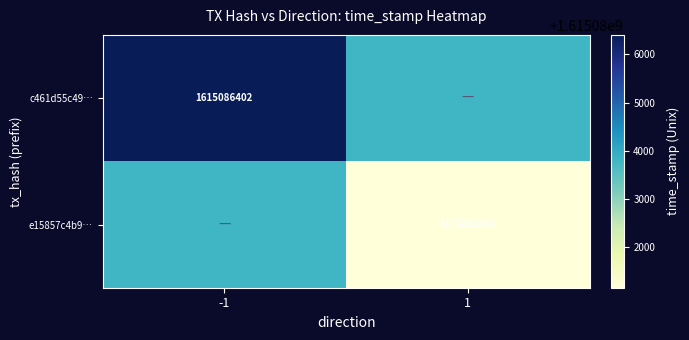

Which has a higher value, -1 or 1?

-1